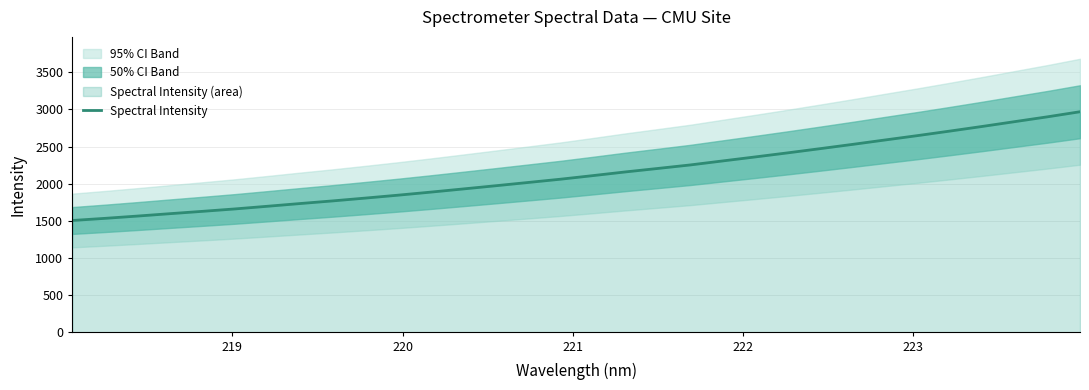

What is the lowest value of the Spectral Intensity series?

1506.0